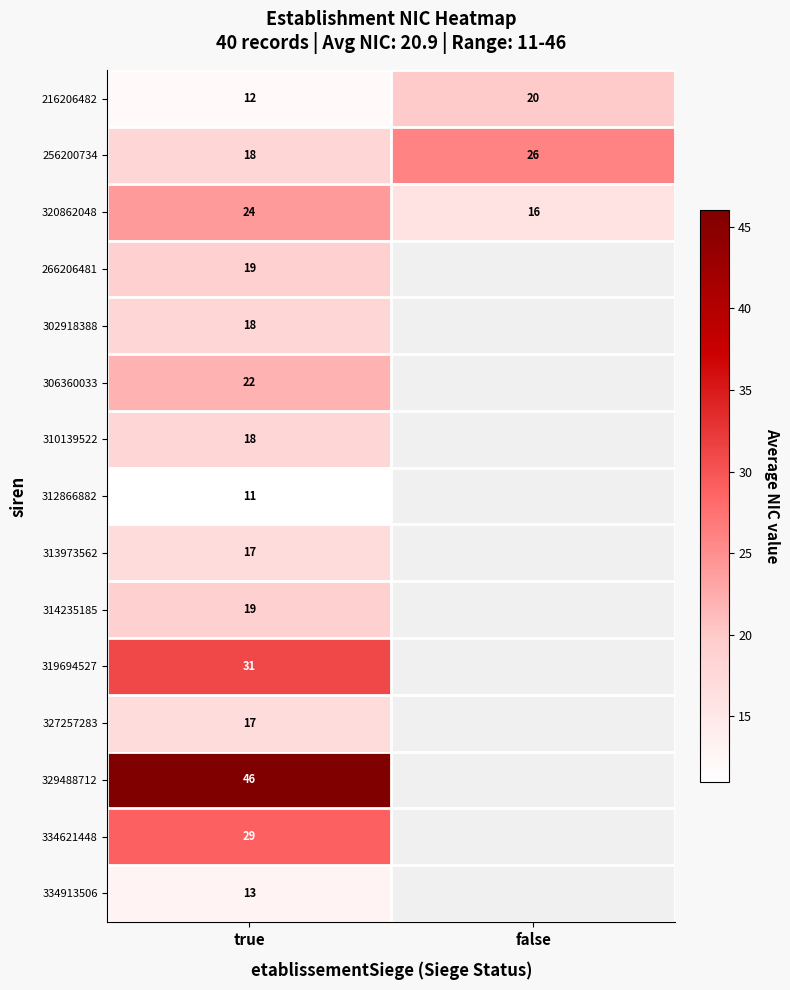

How many data points does each series have?

2